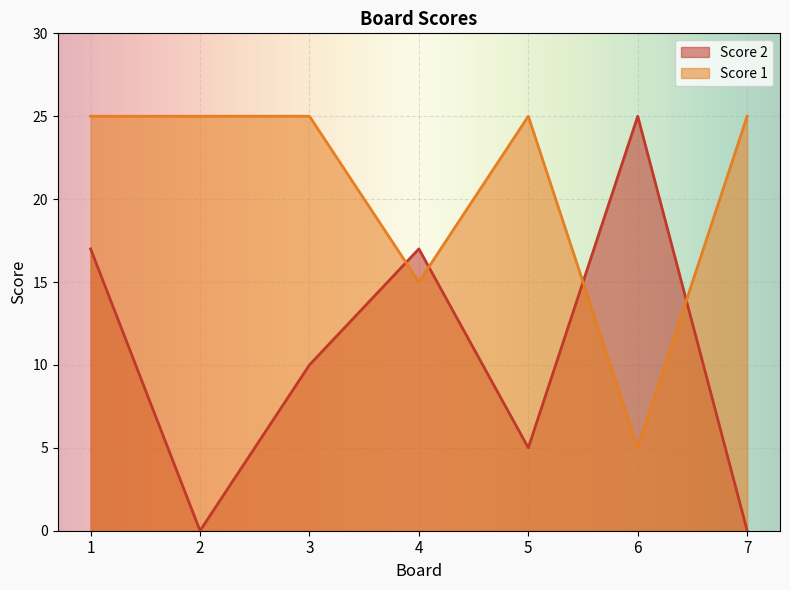

Where is Score 2 nearest to the value 12?

3